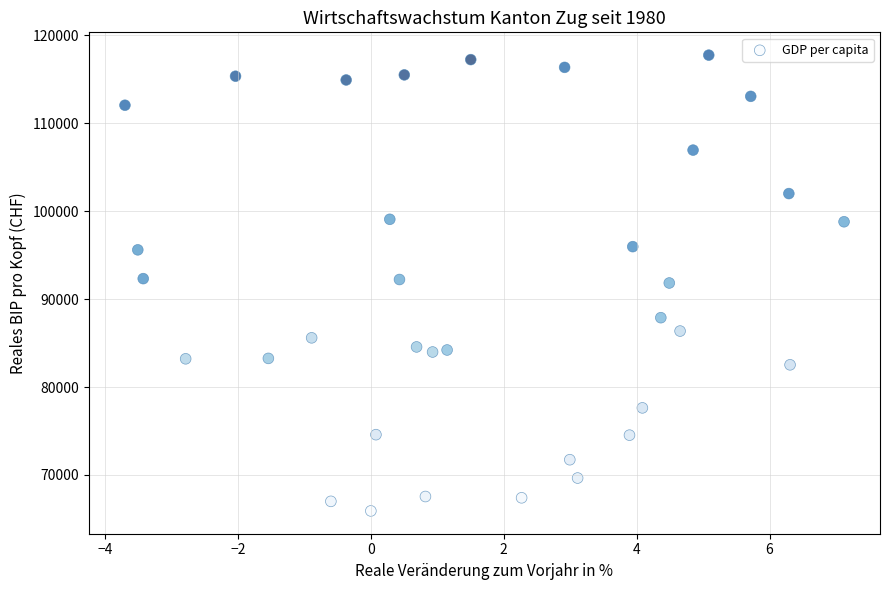

What is the range of Y values (max minus min)?

51855.3